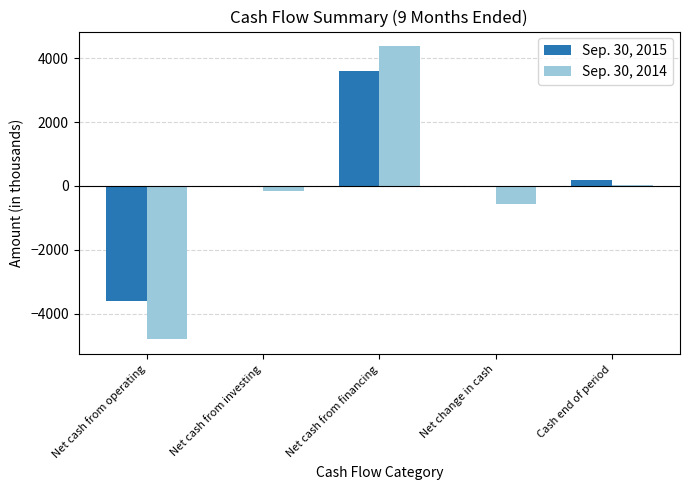

At which category is the sum across all series the highest?

Net cash from financing